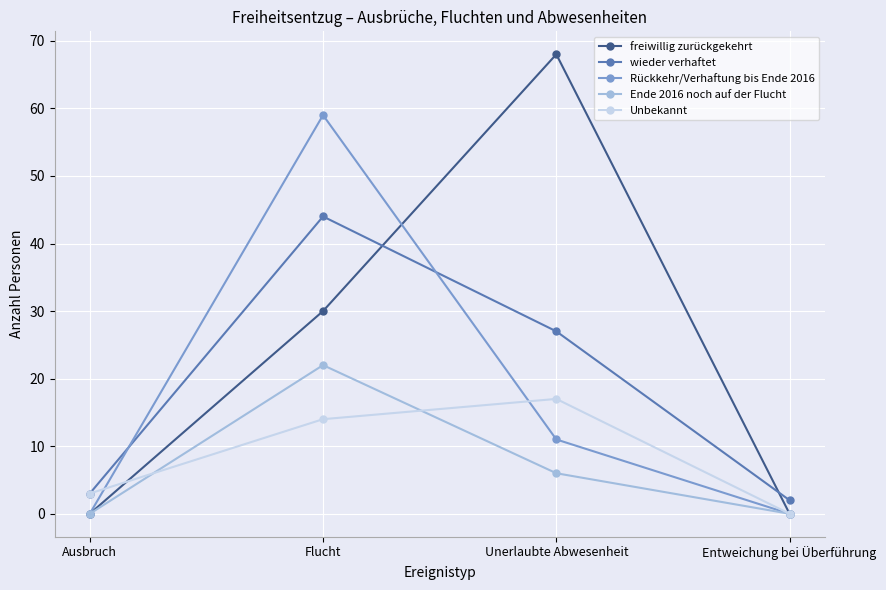

Count the number of categories in the chart.

4